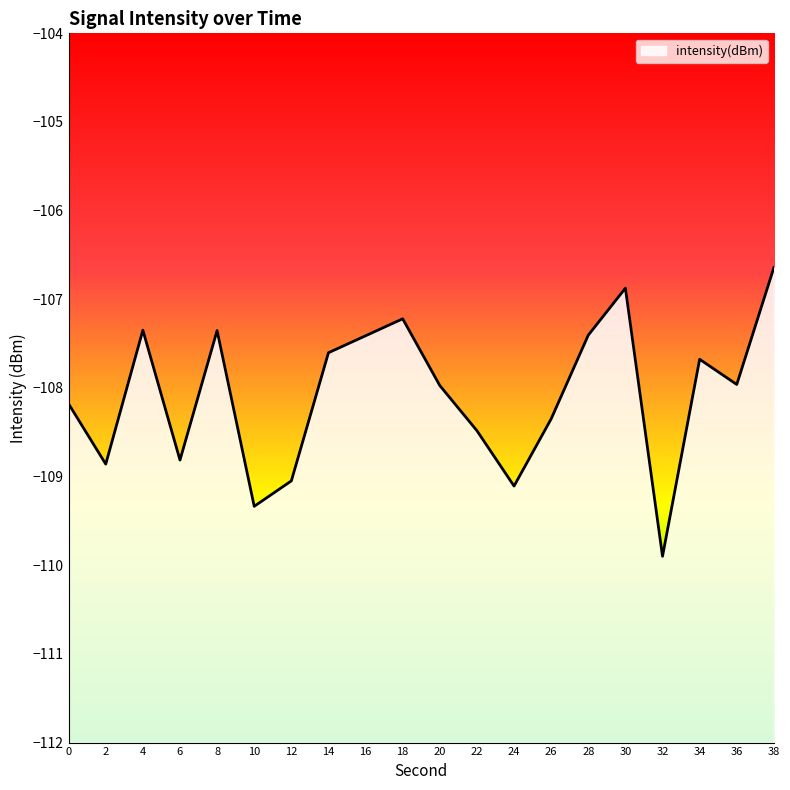

List the labels in order of value, smallest first.

32, 10, 24, 12, 2, 6, 22, 26, 0, 20, 36, 34, 14, 16, 28, 8, 4, 18, 30, 38